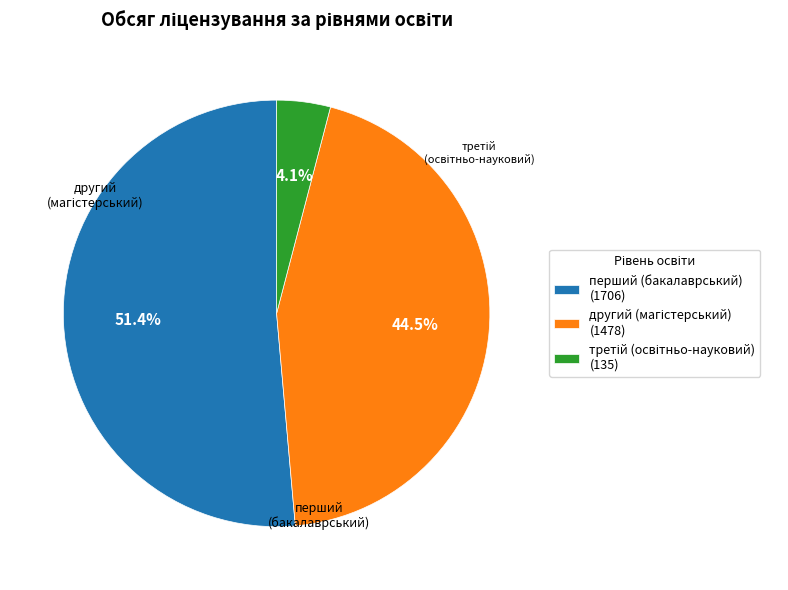

Which category accounts for the majority?

перший (бакалаврський) (1706)